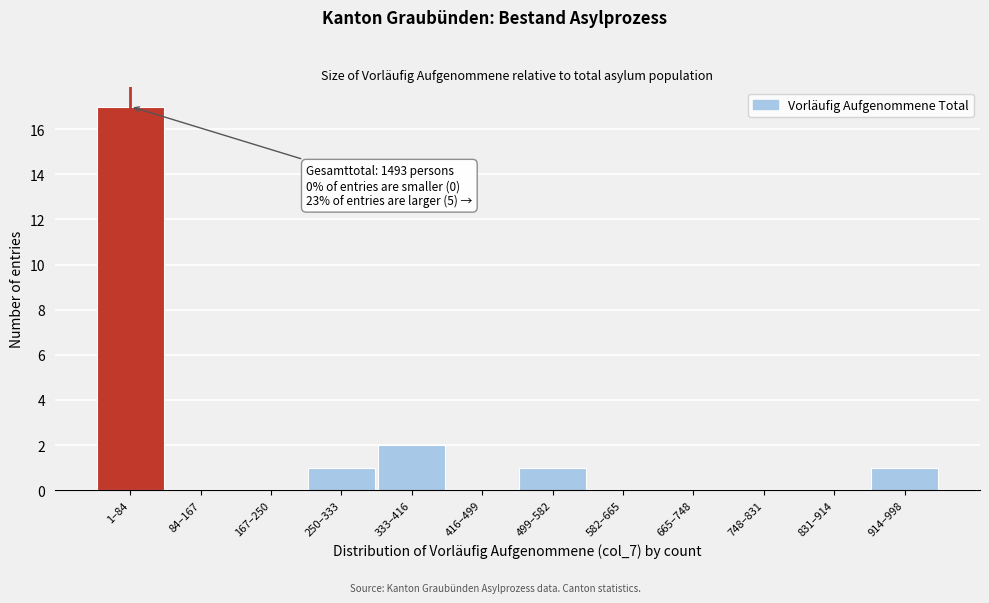

Reading right to left, list all the values displayed in this chart.

914–998=1	831–914=0	748–831=0	665–748=0	582–665=0	499–582=1	416–499=0	333–416=2	250–333=1	167–250=0	84–167=0	1–84=17